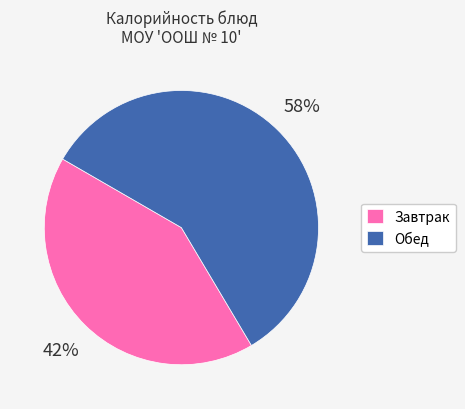

Which category accounts for the majority?

Обед